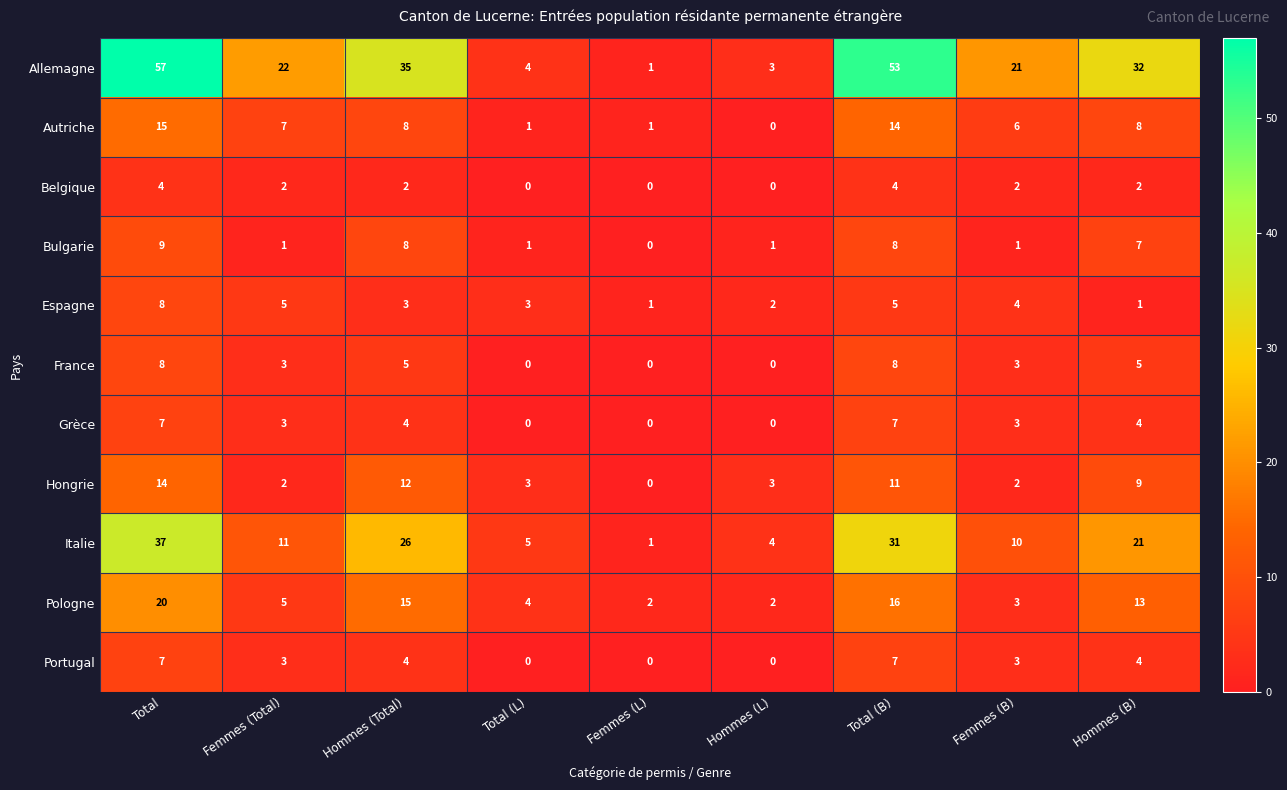

True or false: Hongrie has a value of 1 at Total (L).

False